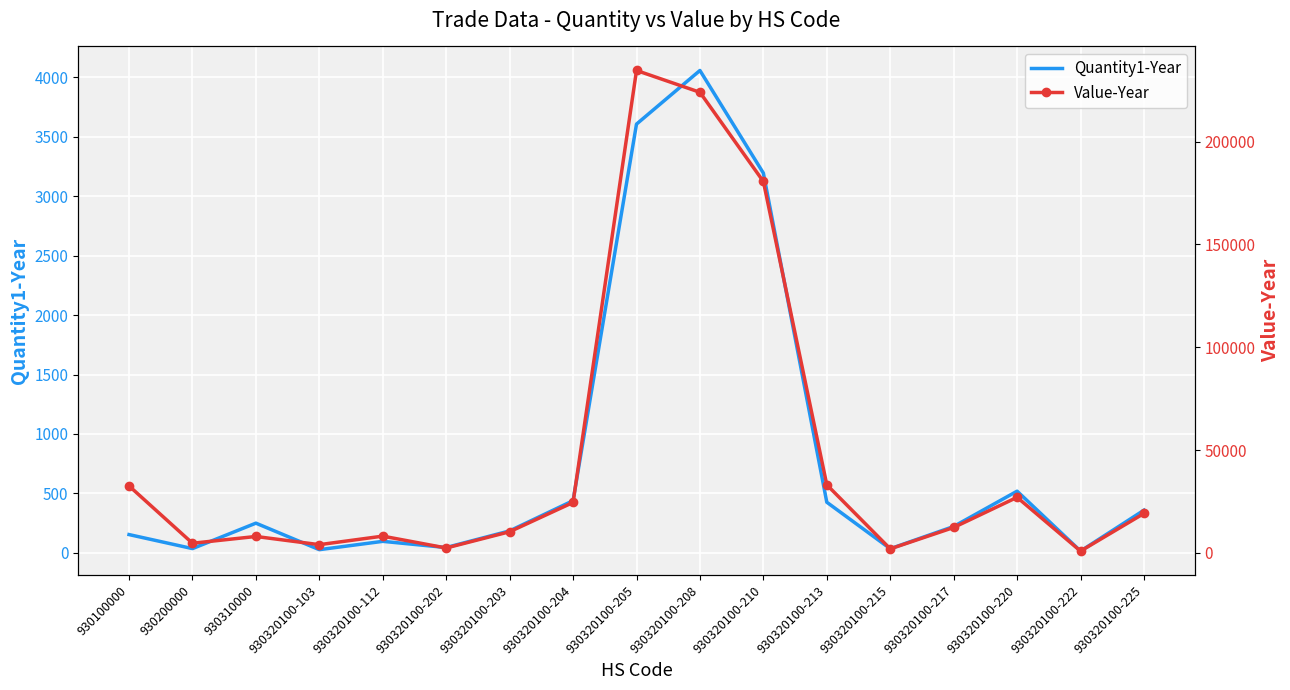

Which series has the largest total across all categories?

Value-Year